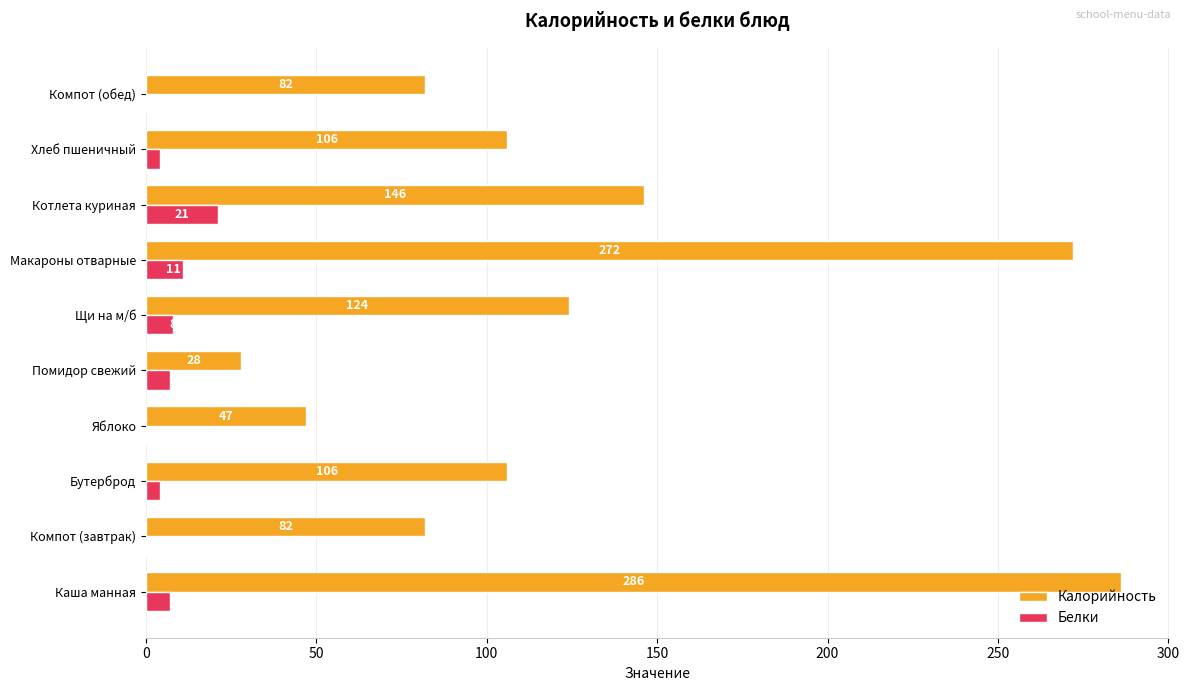

Which series changed the most between Компот (завтрак) and Хлеб пшеничный?

Калорийность